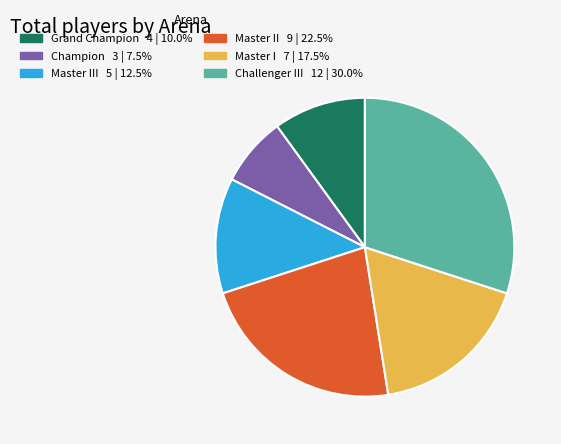

Is there any slice that represents more than half of the pie?

No